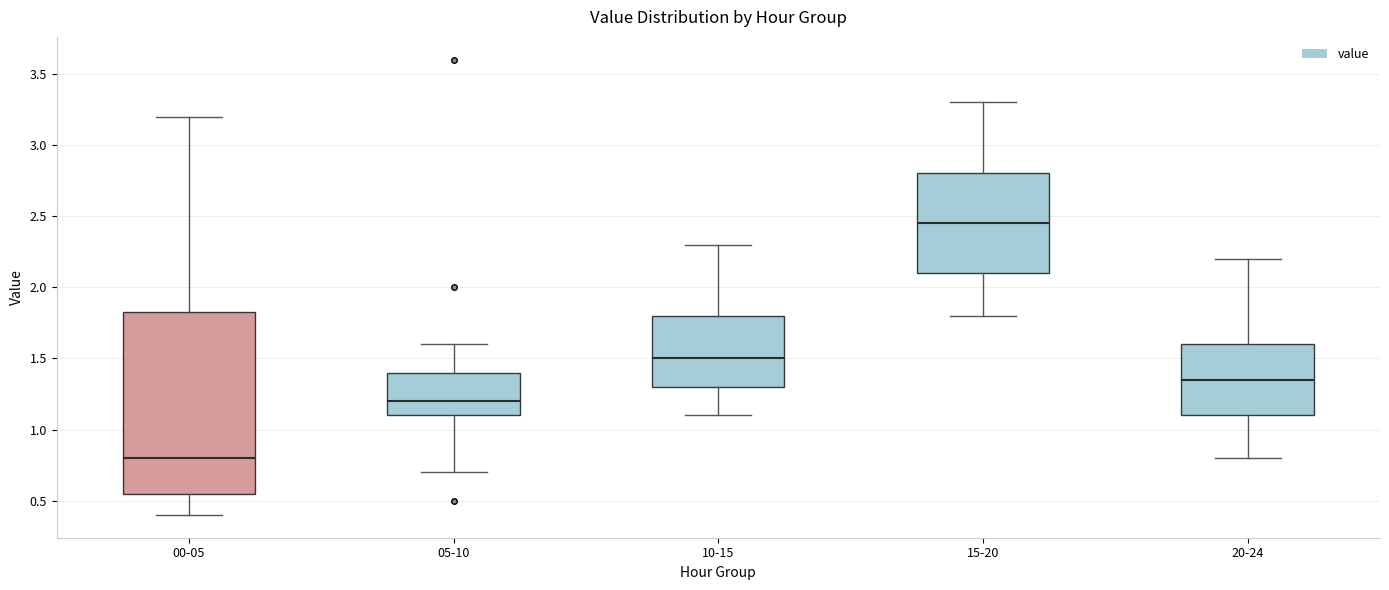

Reading left to right, read every box against the y-axis: the position of its median line, the range the box covers, and the ends of its whiskers. The values are not printed on the chart, so give them approximately, as read against the axis.

00-05: median 0.80, box 0.55 to 1.85, whiskers 0.40 to 3.20
05-10: median 1.20, box 1.10 to 1.40, whiskers 0.70 to 1.60
10-15: median 1.50, box 1.30 to 1.80, whiskers 1.10 to 2.30
15-20: median 2.45, box 2.10 to 2.80, whiskers 1.80 to 3.30
20-24: median 1.35, box 1.10 to 1.60, whiskers 0.80 to 2.20